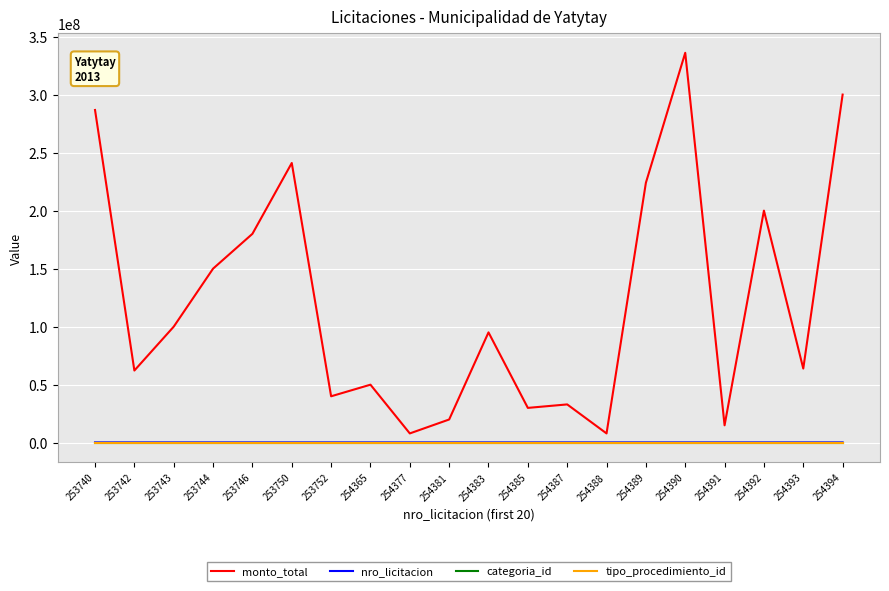

What is the total value across all series at 253743?

100253779